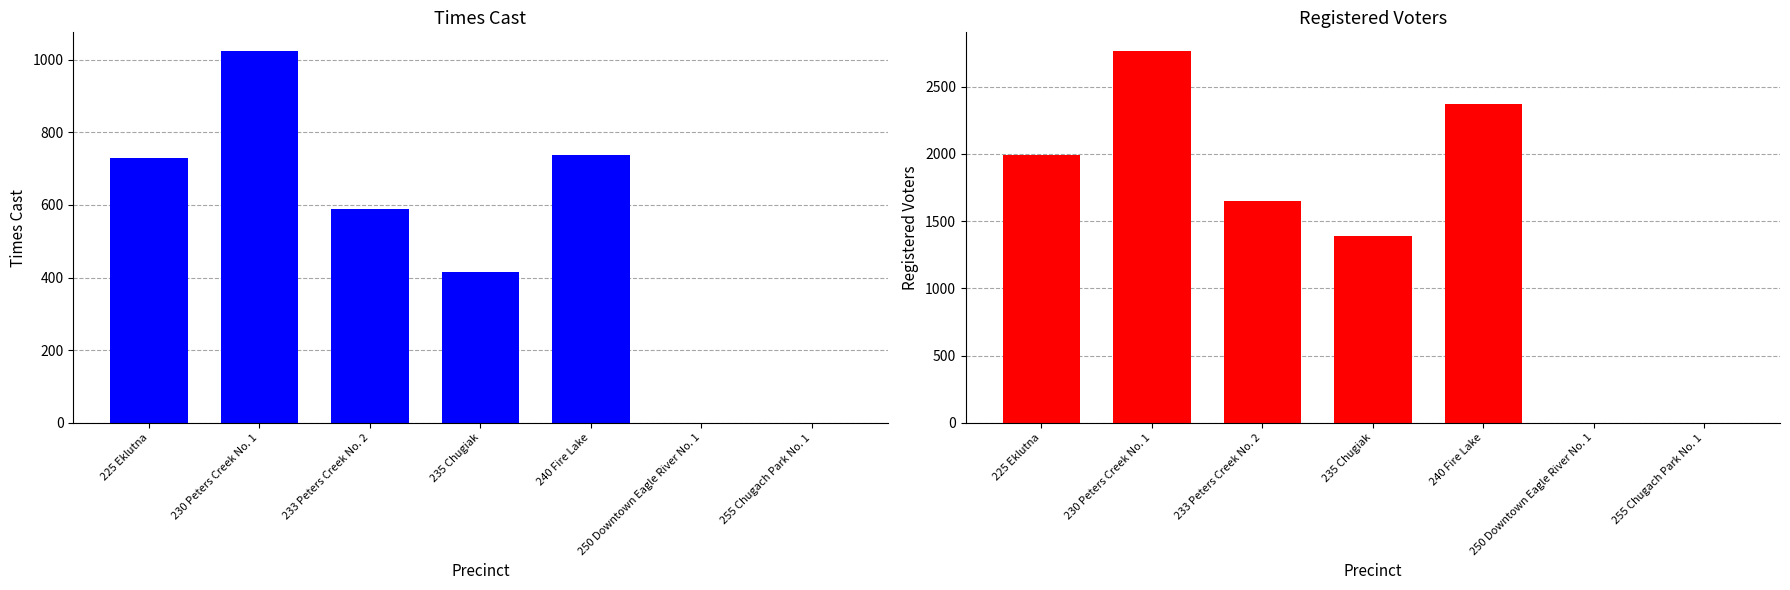

Rank the series by their average value, from lowest to highest.

Times Cast, Registered Voters